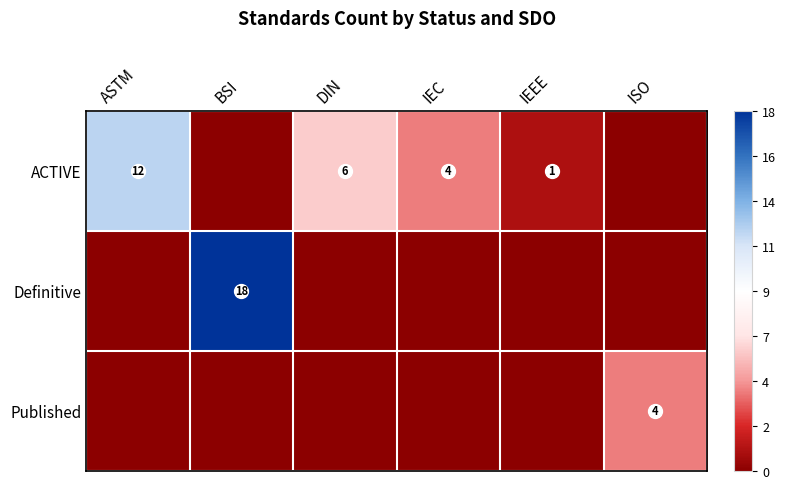

Is it true that ACTIVE equals 5 at ASTM?

False